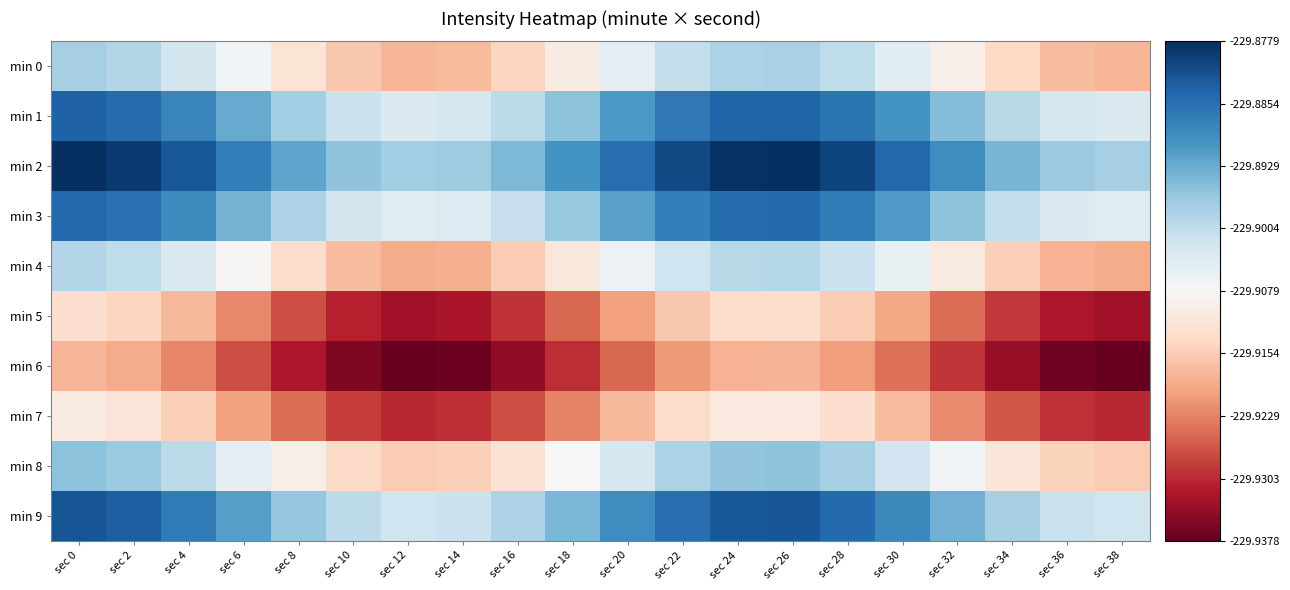

Which category has the lowest value across all series?

sec 38